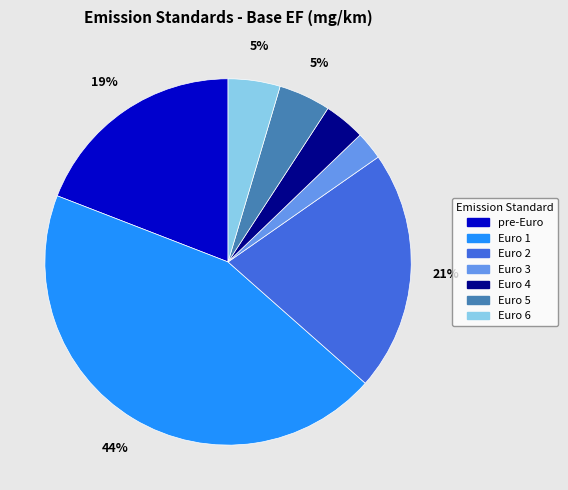

To the nearest percent, what is the average slice percentage?

14%